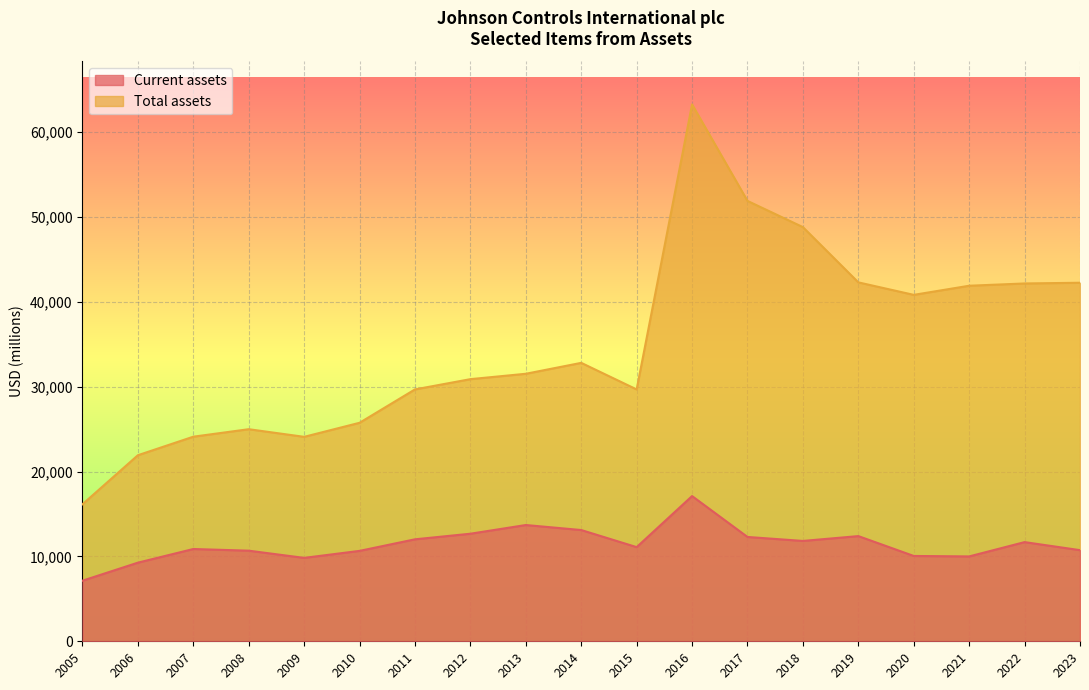

True or false: Total assets and Current assets cross at least once.

False